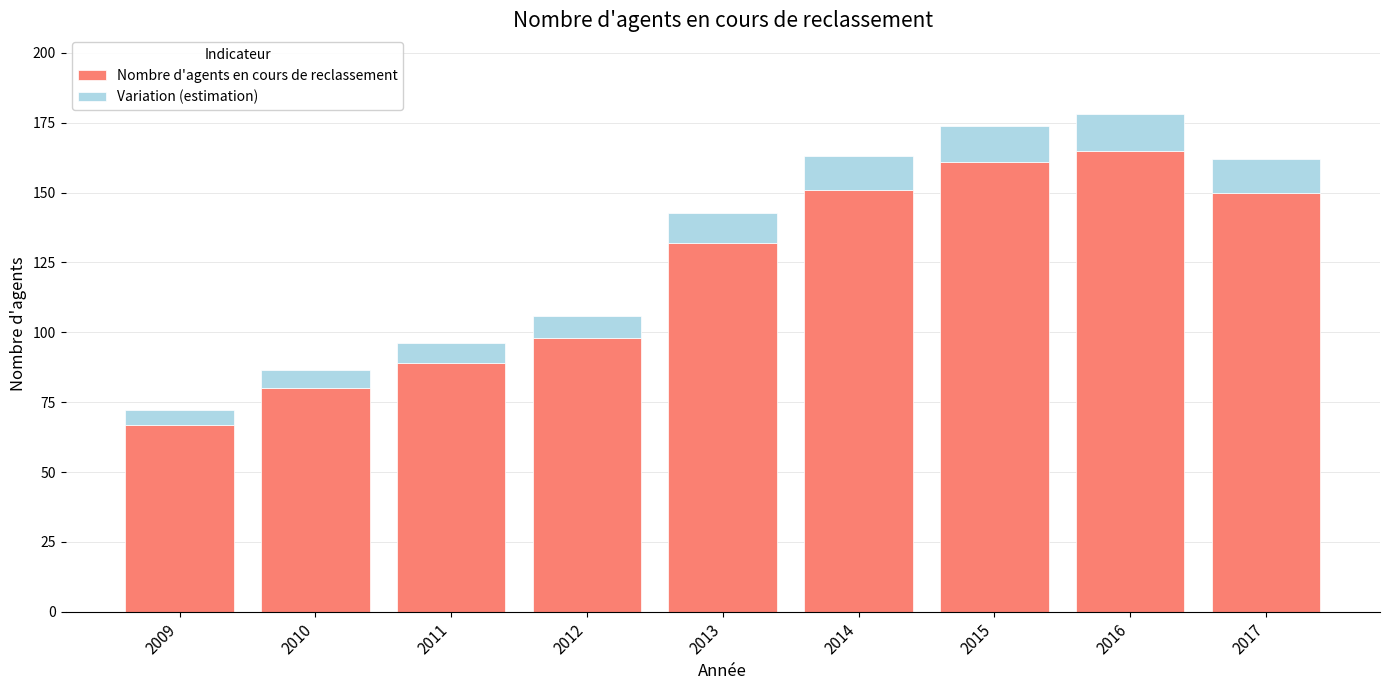

Which category has the lowest value in the Nombre d'agents en cours de reclassement series?

2009